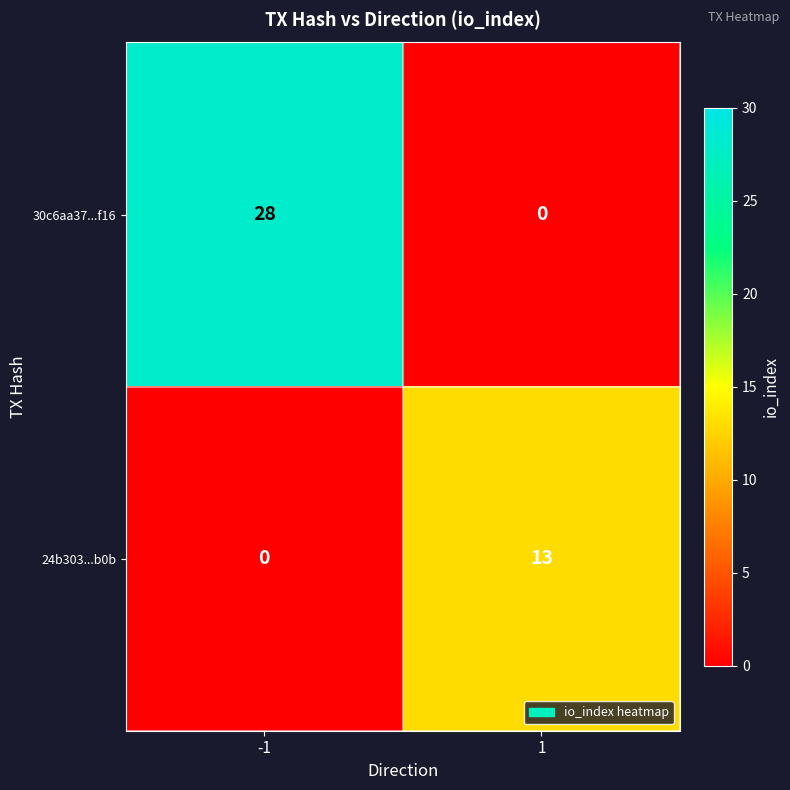

The 24b303...b0b series shows 0 at -1. True or false?

True